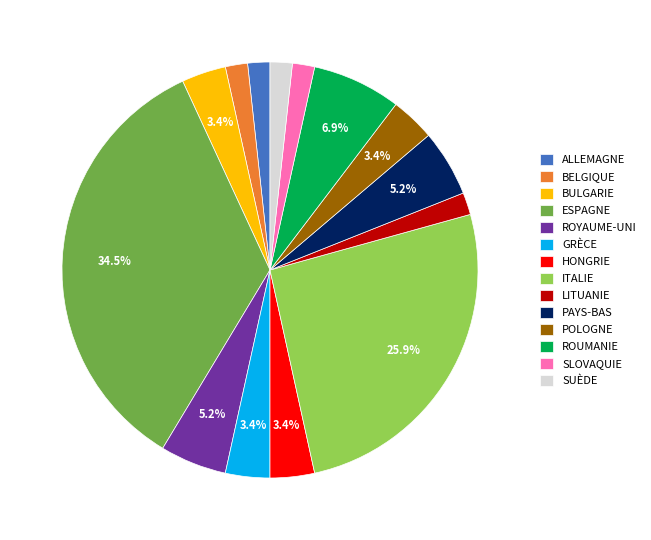

Is SLOVAQUIE the majority of the pie?

No